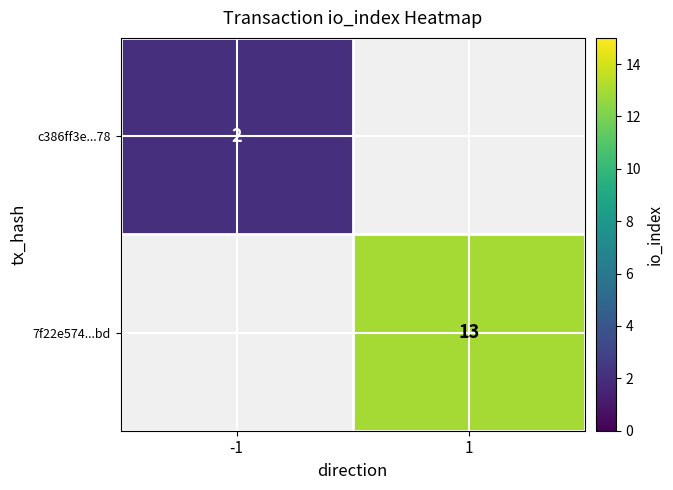

Is it true that c386ff3e...78 equals 4 at -1?

False